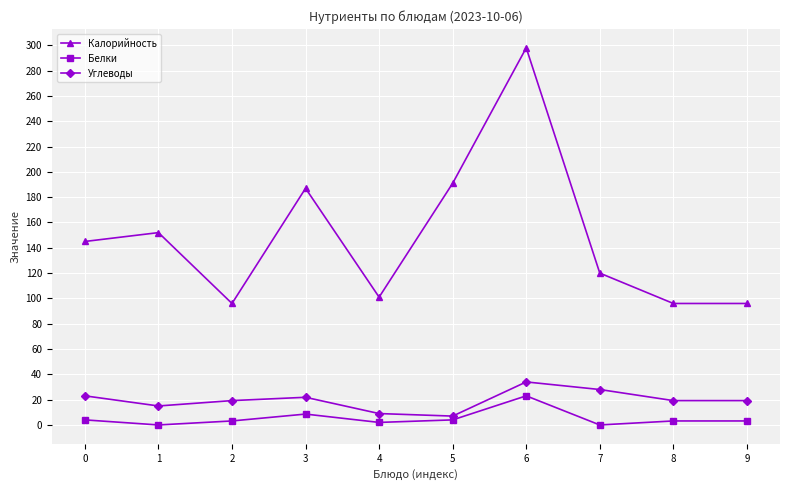

Is the value of Углеводы at 2 greater than the value of Белки at 0?

Yes